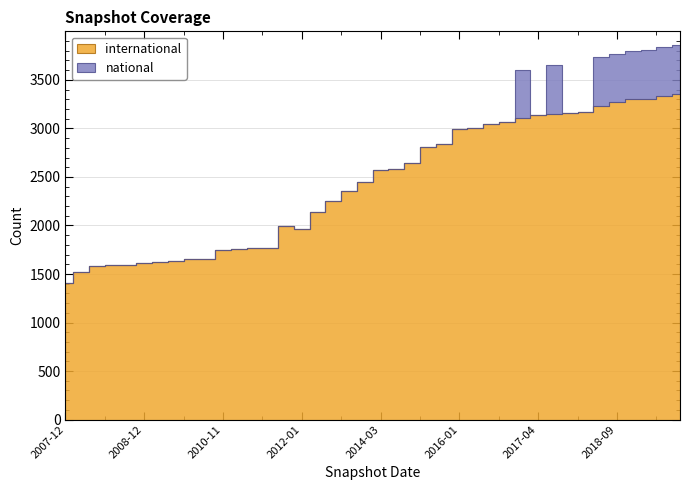

True or false: national has more than 1 interior local peaks.

True